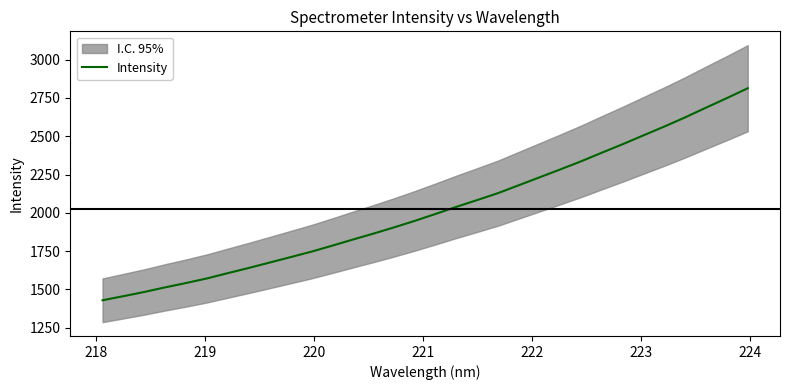

What is the value of the 10th point from the left?

1709.2